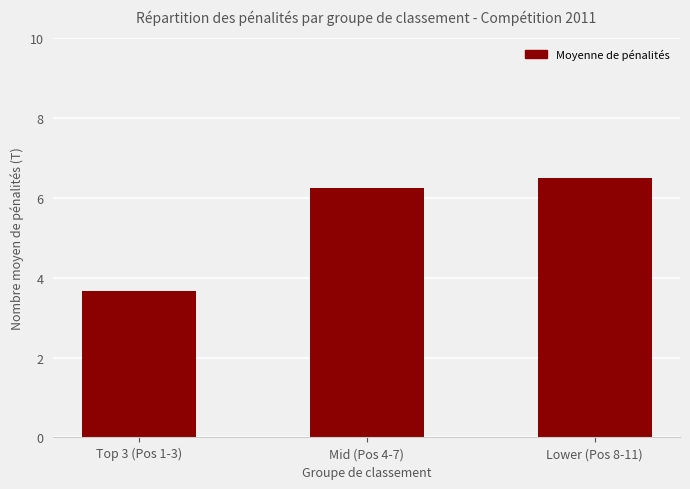

What is the label of the 1st bar from the right?

Lower (Pos 8-11)